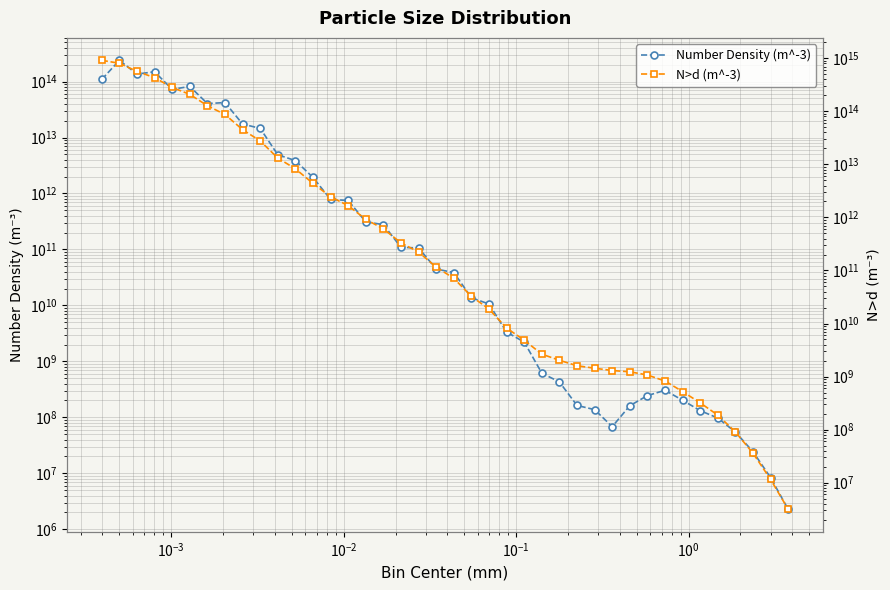

In Number Density (m^-3), how many points are lower than both neighbors (excluding endpoints)?

4